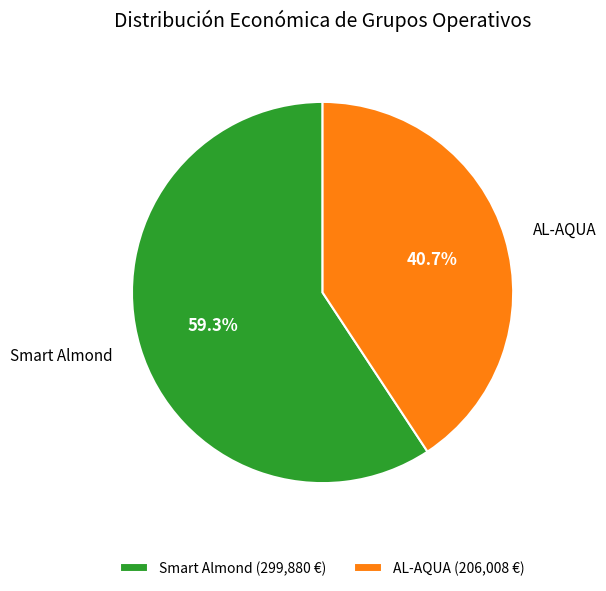

What is the smallest slice in the pie chart?

AL-AQUA